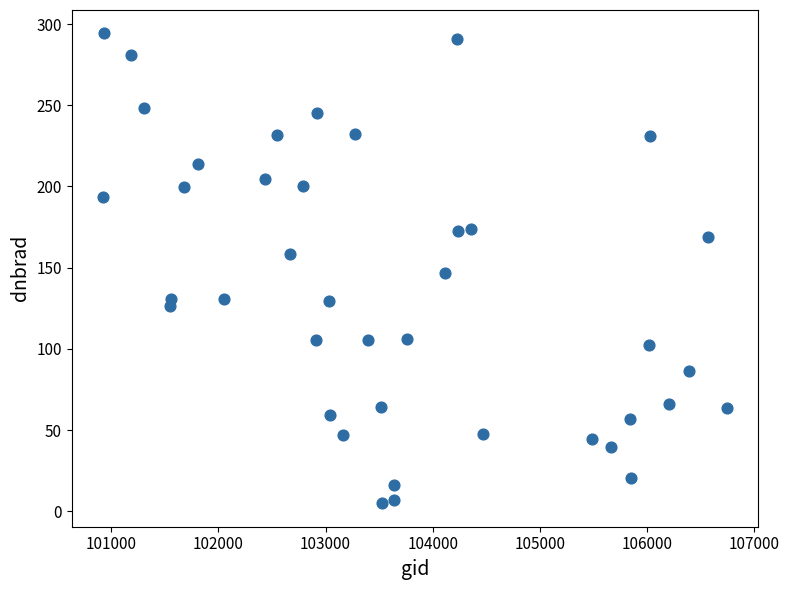

What is the range of X values (max minus min)?

5821.0